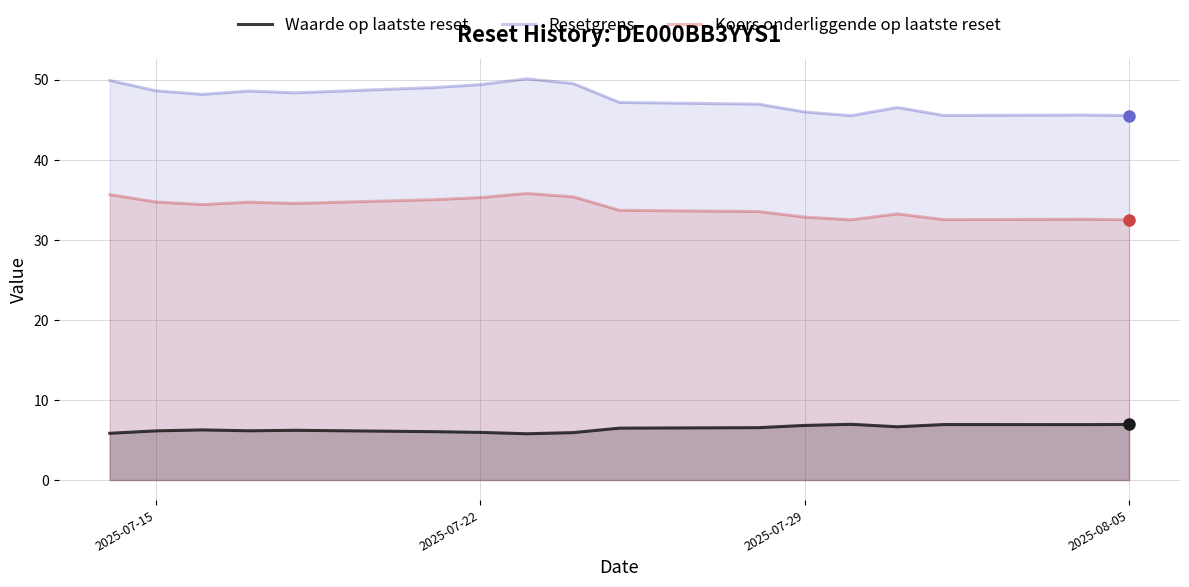

True or false: Waarde op laatste reset and Koers onderliggende op laatste reset cross at least once.

False